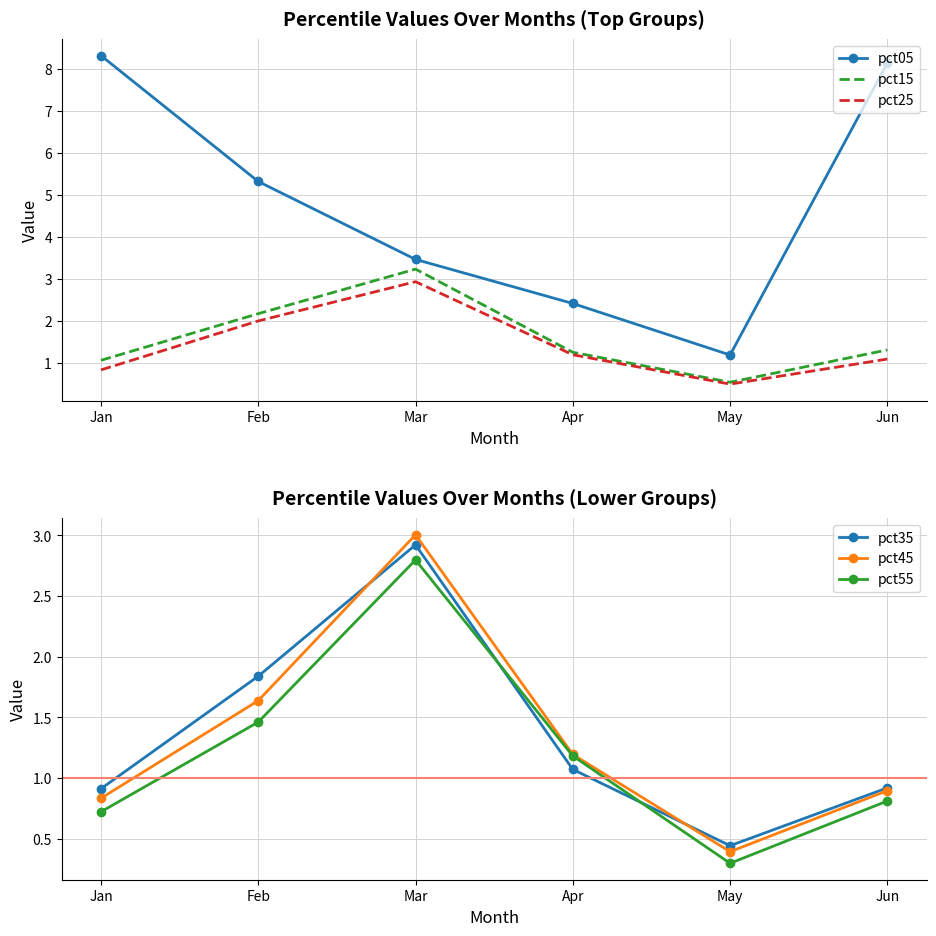

At which category is the sum across all series the highest?

Mar